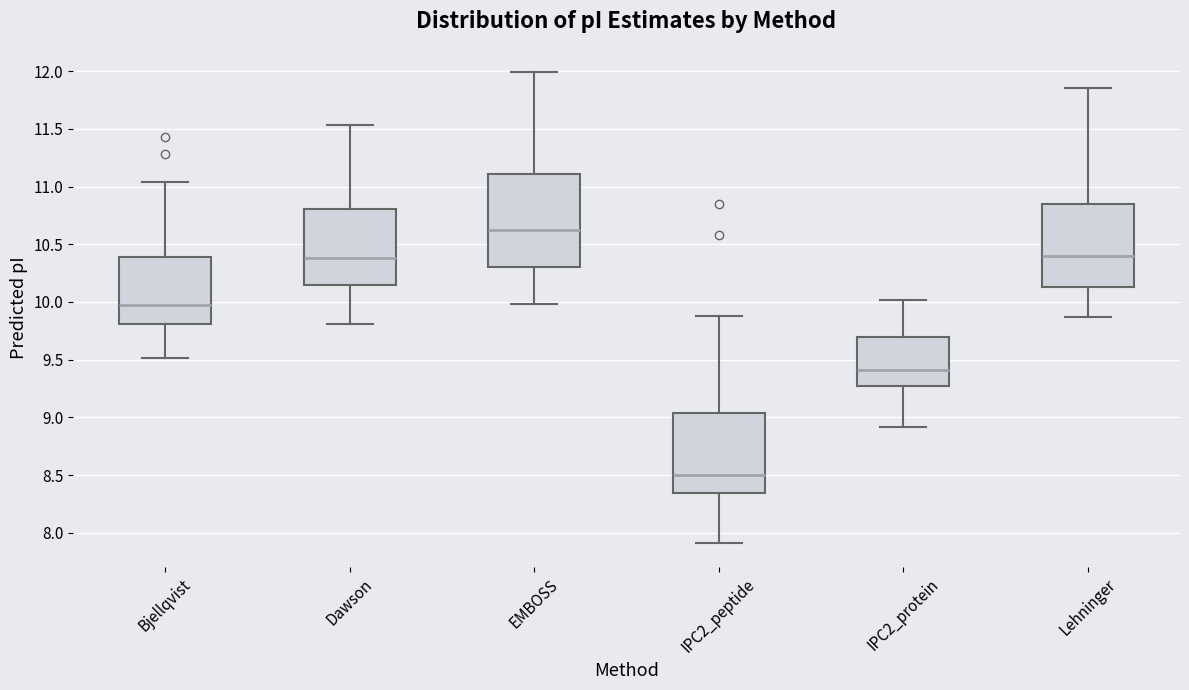

Which box's median line is the lowest?

IPC2_peptide